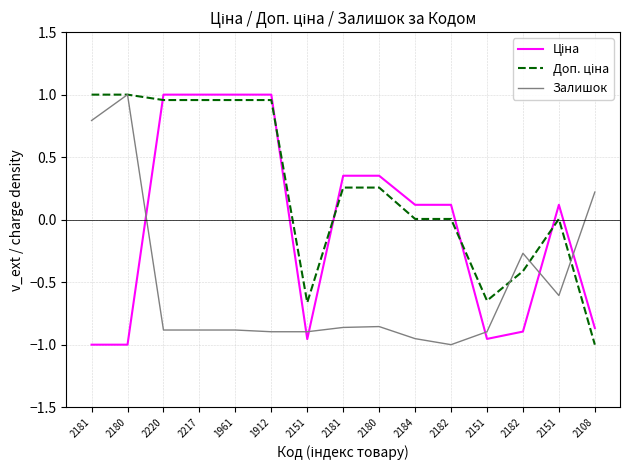

What is the difference between the highest and lowest values at 2182?

1.1